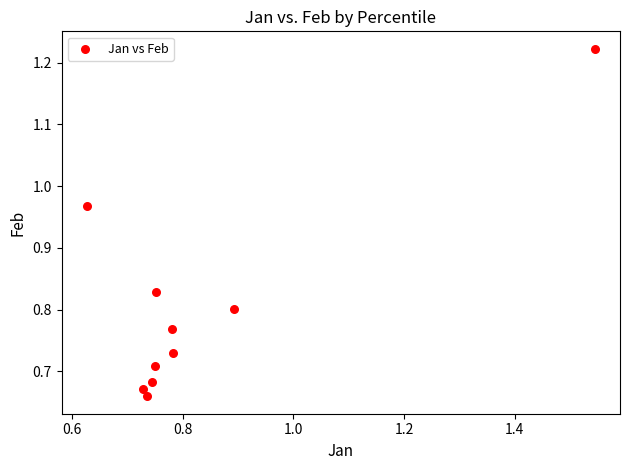

What is the range of Y values (max minus min)?

0.6